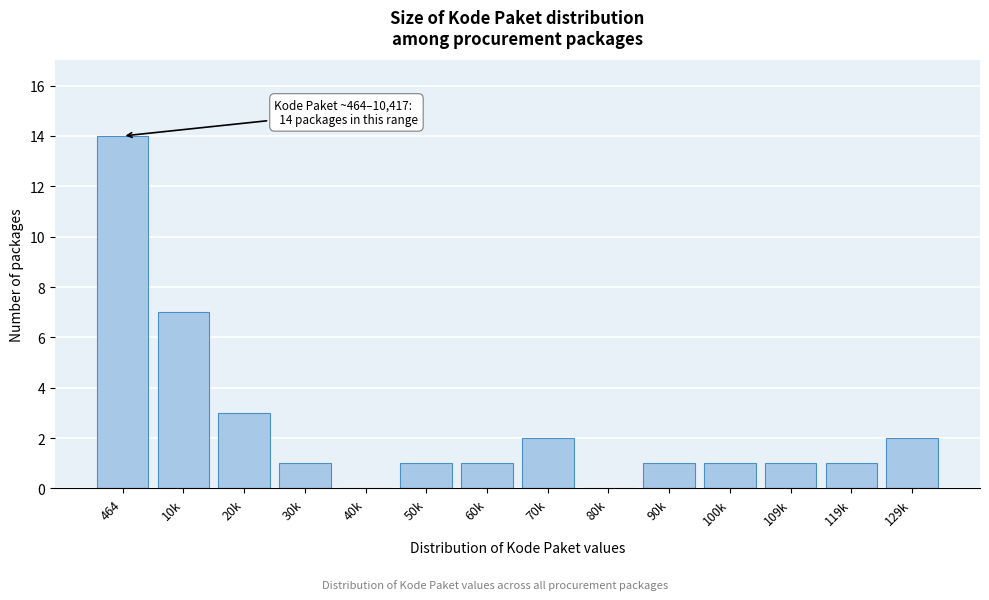

Reading left to right, extract all data points from this chart.

464=14	10k=7	20k=3	30k=1	40k=0	50k=1	60k=1	70k=2	80k=0	90k=1	100k=1	109k=1	119k=1	129k=2